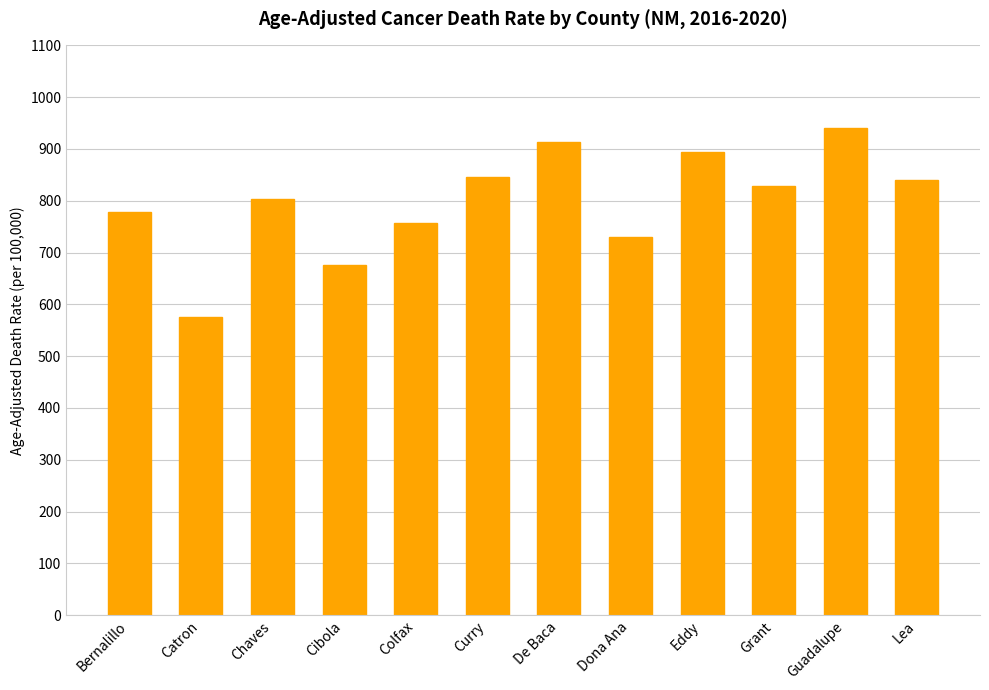

Between Colfax and Guadalupe, which is larger?

Guadalupe